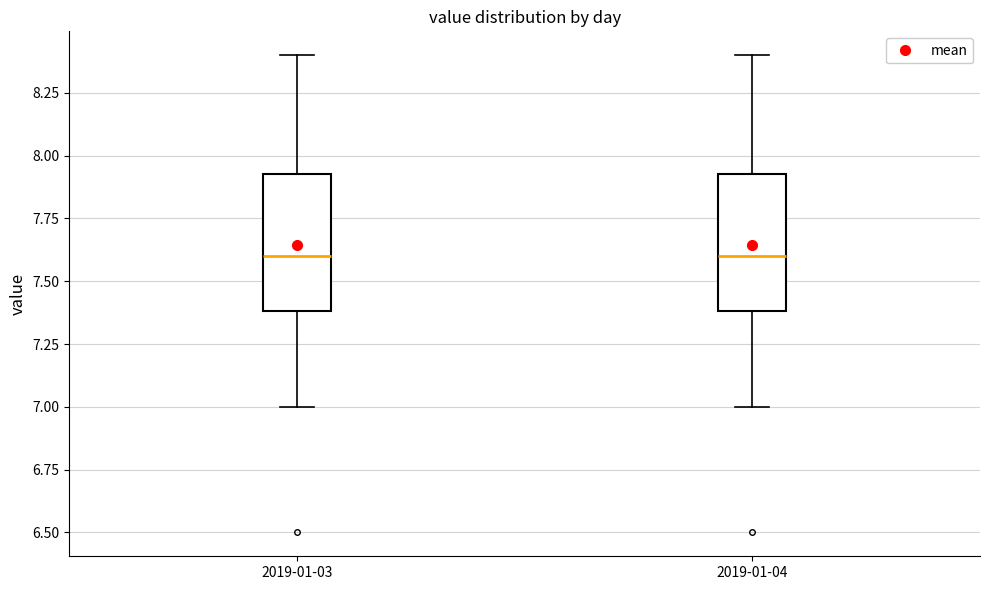

Reading left to right, transcribe this box plot: for each box, give where its median line is, the range the box spans, and where its two whiskers end, as read against the y-axis. The values are not printed on the chart, so give them approximately, as read against the axis.

2019-01-03: median 7.60, box 7.40 to 7.95, whiskers 7.00 to 8.40
2019-01-04: median 7.60, box 7.40 to 7.95, whiskers 7.00 to 8.40